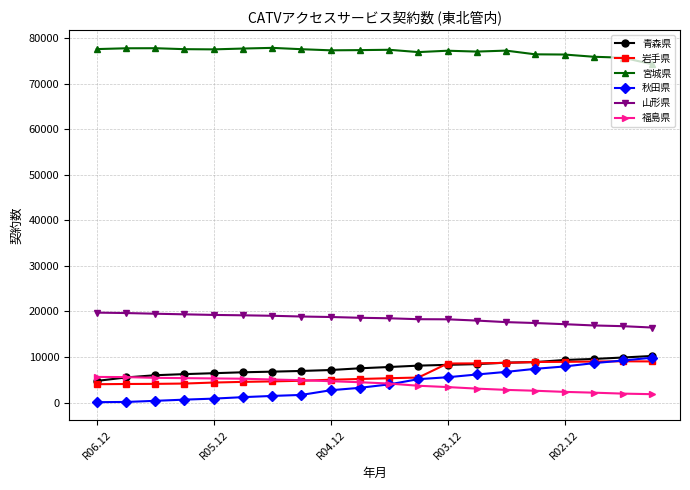

What is the value of the 岩手県 point at the 12th from the left?

5498